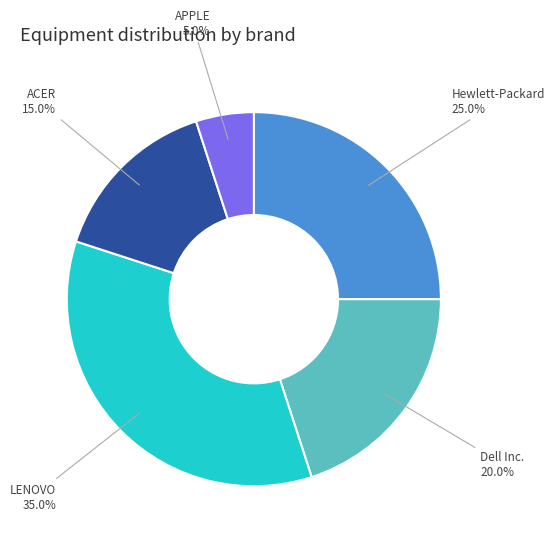

To the nearest percent, what is the average slice percentage?

20%